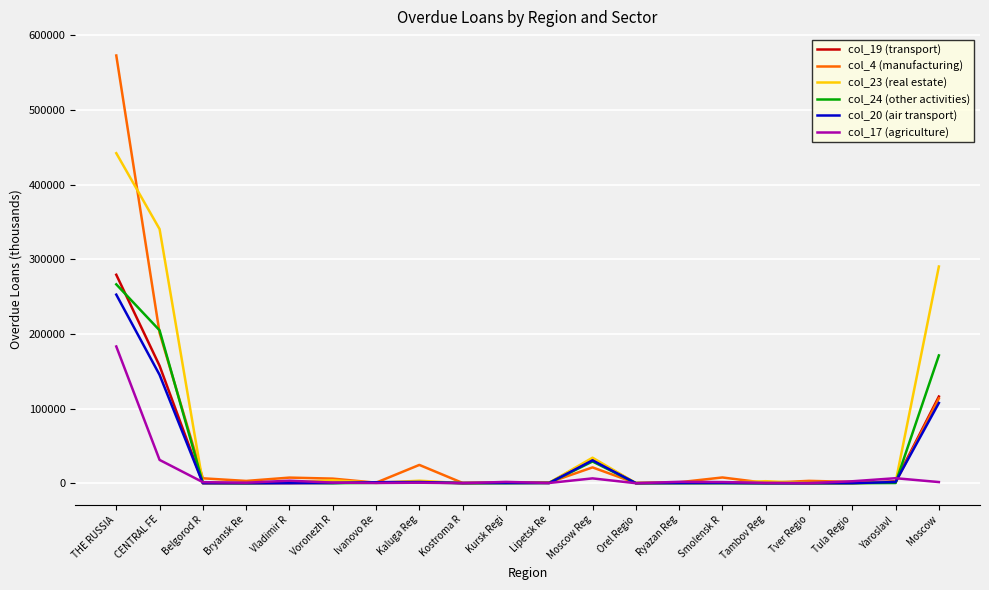

At which category is the sum across all series the highest?

THE RUSSIA